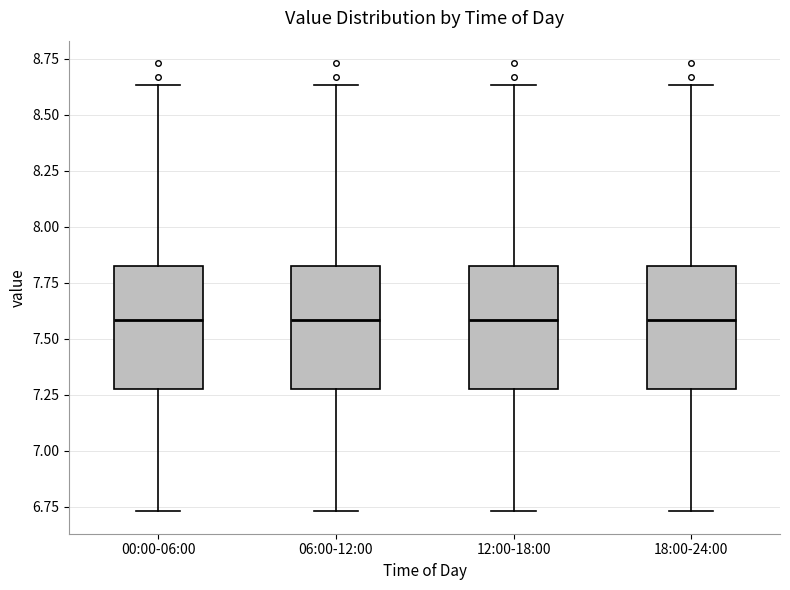

Reading left to right, transcribe this box plot: for each box, give where its median line is, the range the box spans, and where its two whiskers end, as read against the y-axis. The values are not printed on the chart, so give them approximately, as read against the axis.

00:00-06:00: median 7.60, box 7.30 to 7.85, whiskers 6.75 to 8.65
06:00-12:00: median 7.60, box 7.30 to 7.85, whiskers 6.75 to 8.65
12:00-18:00: median 7.60, box 7.30 to 7.85, whiskers 6.75 to 8.65
18:00-24:00: median 7.60, box 7.30 to 7.85, whiskers 6.75 to 8.65